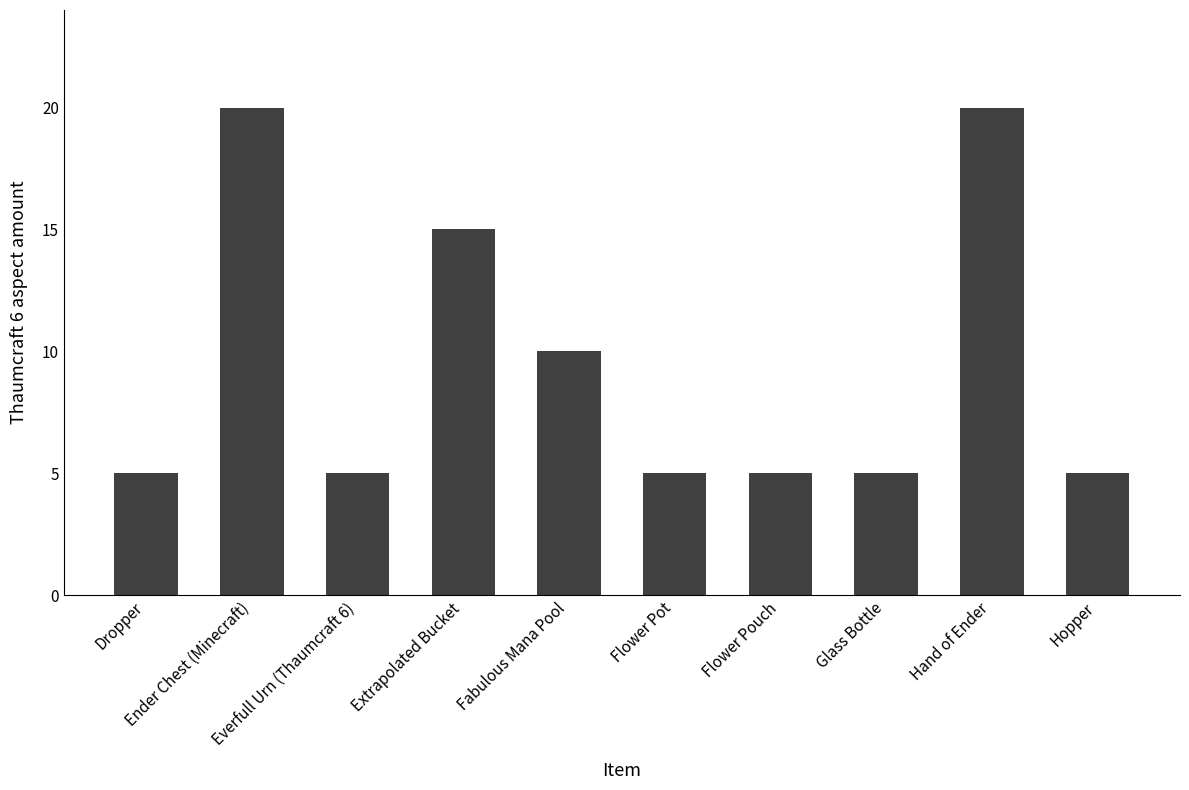

What is the smallest value displayed?

5